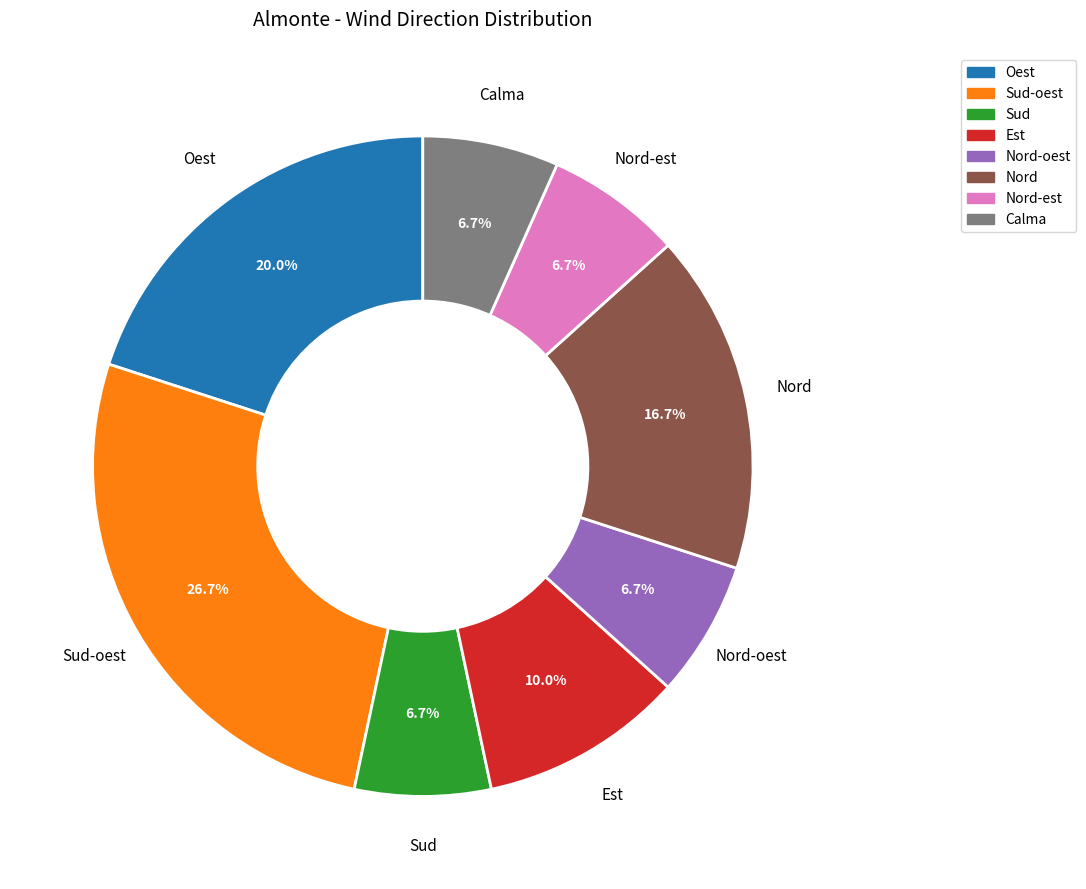

Is there any slice that represents more than half of the pie?

No